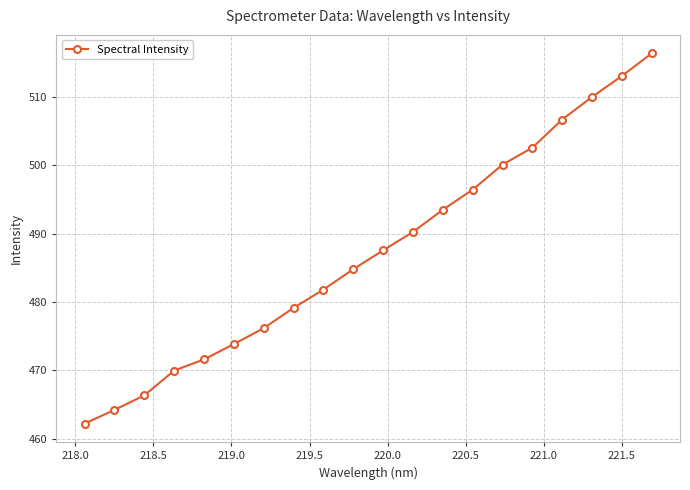

What is the greatest value displayed?

516.4